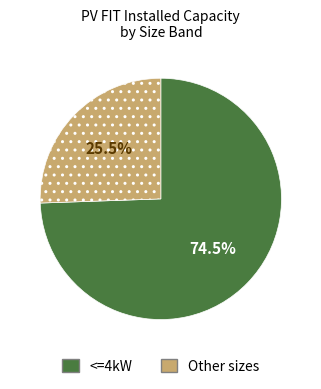

Combined, do Other sizes and <=4kW account for over 50%?

Yes